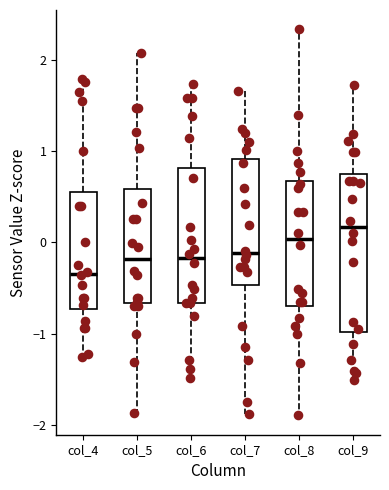

Reading left to right, read every box against the y-axis: the position of its median line, the range the box covers, and the ends of its whiskers. The values are not printed on the chart, so give them approximately, as read against the axis.

col_4: median -0.3, box -0.7 to 0.5, whiskers -1.3 to 1.8
col_5: median -0.2, box -0.7 to 0.6, whiskers -1.9 to 2.1
col_6: median -0.2, box -0.7 to 0.8, whiskers -1.5 to 1.7
col_7: median -0.1, box -0.5 to 0.9, whiskers -1.9 to 1.7
col_8: median 0.0, box -0.7 to 0.7, whiskers -1.9 to 2.3
col_9: median 0.2, box -1.0 to 0.7, whiskers -1.5 to 1.7